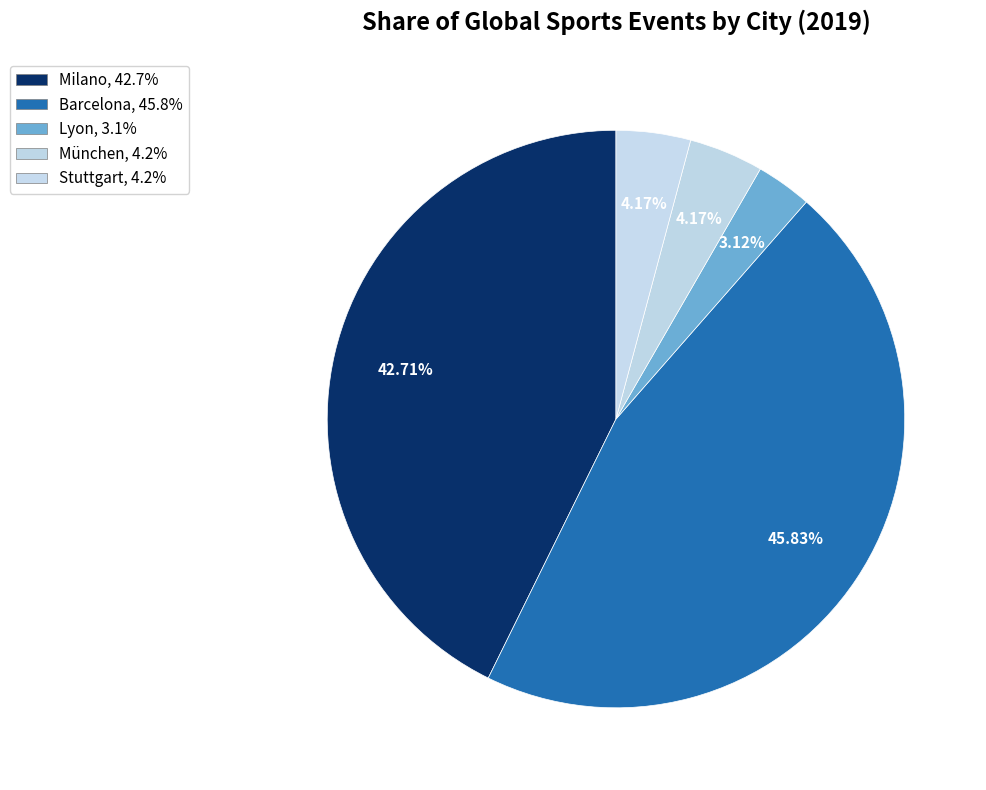

How many segments does this pie chart have?

5